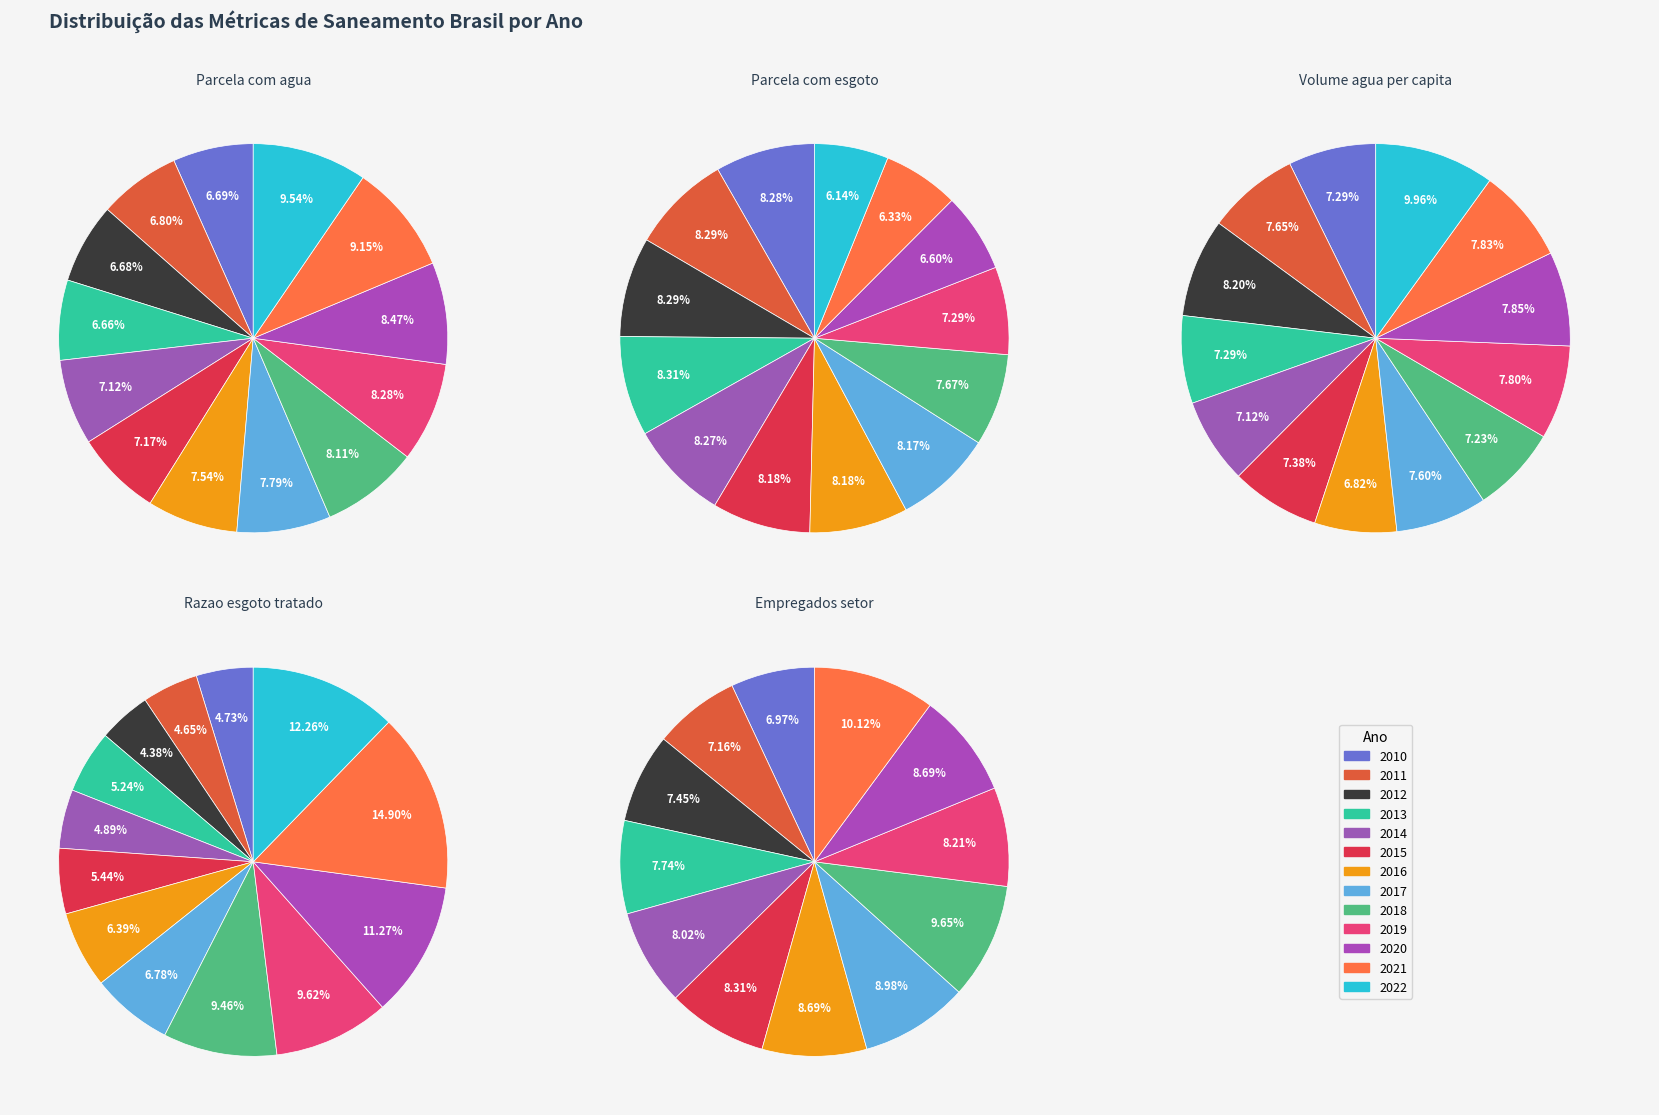

Is there any slice that represents more than half of the pie?

No